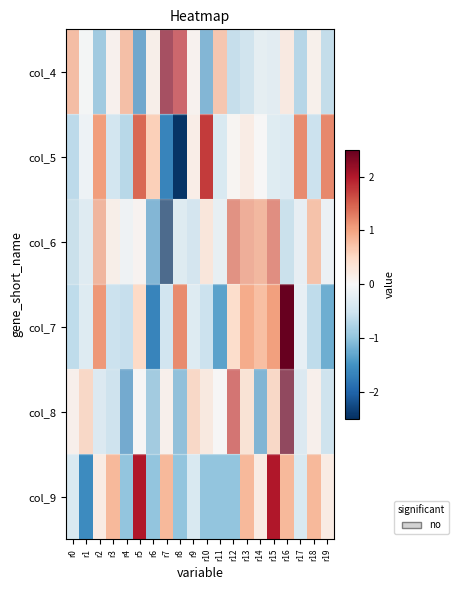

Reading left to right, what are all the values shown in this chart?

col_4: r0=1.0	r1=-0.1	r2=-1.1	r3=0.1	r4=1.0	r5=-1.6	r6=0.2	r7=2.3	r8=1.9	r9=0.1	r10=-1.4	r11=0.9	r12=-0.7	r13=-0.6	r14=-0.3	r15=-0.4	r16=0.3	r17=-0.9	r18=0.1	r19=-0.7
col_5: r0=-0.7	r1=-0.1	r2=1.0	r3=-0.5	r4=-0.7	r5=1.4	r6=0.6	r7=-1.6	r8=-2.5	r9=0.2	r10=1.8	r11=-0.4	r12=0.1	r13=0.2	r14=0.0	r15=-0.3	r16=-0.3	r17=1.2	r18=-0.5	r19=1.2
col_6: r0=-0.7	r1=-0.4	r2=1.1	r3=0.2	r4=-0.1	r5=0.1	r6=-1.4	r7=-2.7	r8=-0.4	r9=-0.6	r10=0.4	r11=-0.3	r12=1.4	r13=1.1	r14=1.0	r15=1.5	r16=-0.7	r17=-0.3	r18=0.9	r19=-0.2
col_7: r0=-0.6	r1=-0.3	r2=1.1	r3=-0.5	r4=-0.6	r5=0.5	r6=-1.7	r7=-0.5	r8=1.2	r9=-0.3	r10=-0.5	r11=-1.3	r12=0.4	r13=0.9	r14=0.8	r15=1.0	r16=2.5	r17=-0.2	r18=-0.6	r19=-1.2
col_8: r0=0.2	r1=0.6	r2=-0.5	r3=-0.6	r4=-1.6	r5=0.0	r6=-1.1	r7=0.2	r8=-1.3	r9=0.6	r10=0.3	r11=0.0	r12=1.7	r13=0.5	r14=-1.4	r15=0.6	r16=2.7	r17=-0.5	r18=0.2	r19=-0.6
col_9: r0=-0.4	r1=-1.6	r2=0.2	r3=0.8	r4=-1.0	r5=2.0	r6=-1.0	r7=0.8	r8=-1.0	r9=-0.4	r10=-1.0	r11=-1.0	r12=-1.0	r13=0.8	r14=0.2	r15=2.0	r16=0.8	r17=-0.4	r18=0.8	r19=0.2